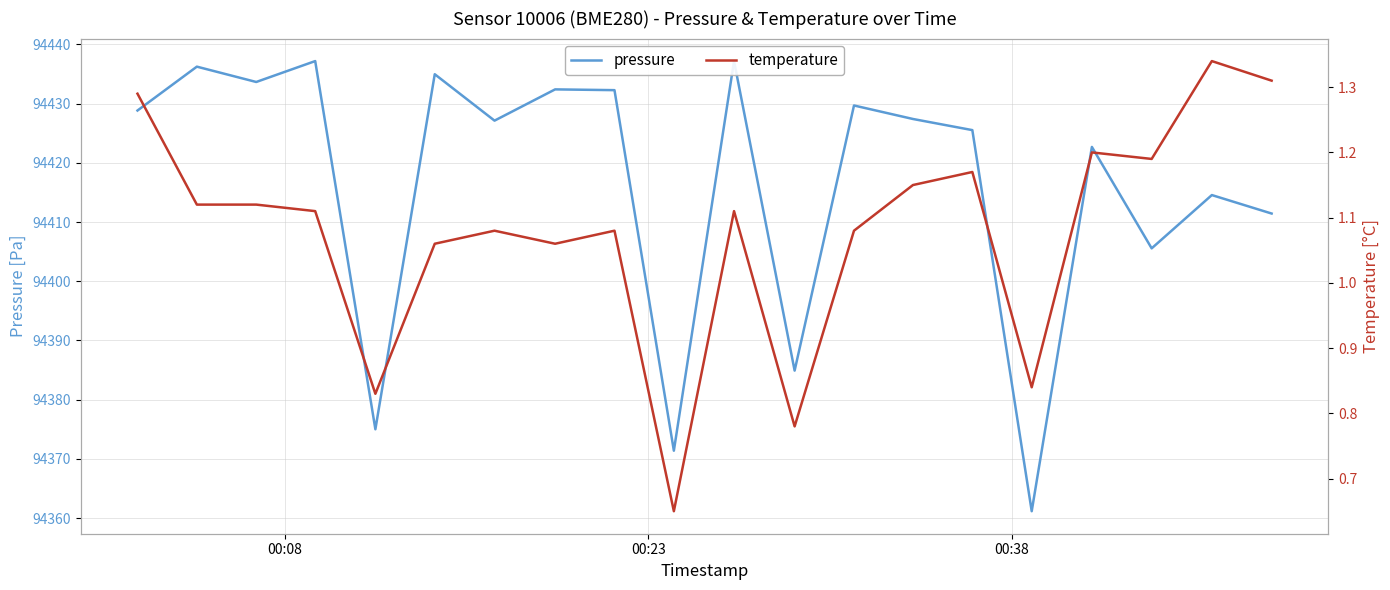

Which series has the largest total across all categories?

pressure